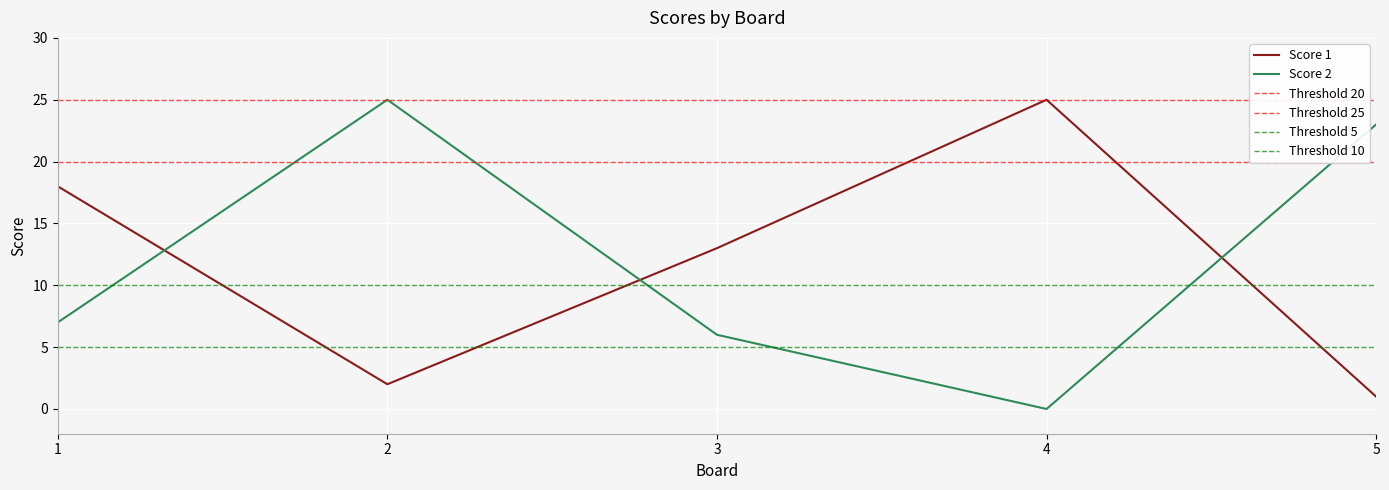

What is the spread (max minus min) of values at 5?

22